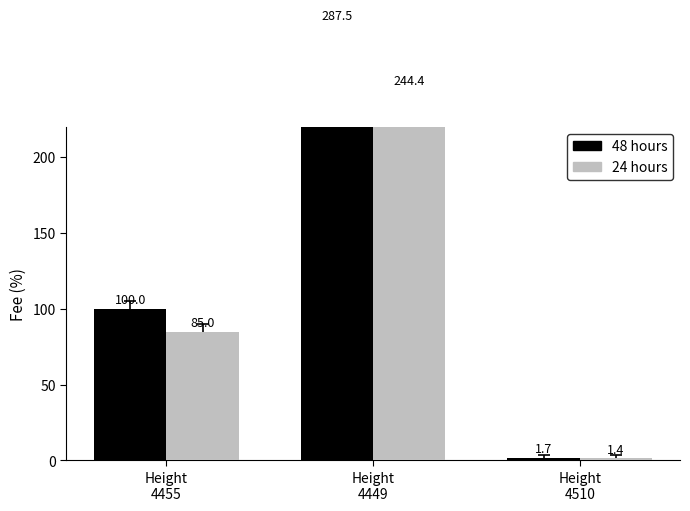

True or false: 48 hours has a value of 287.5 at Height
4449.

True